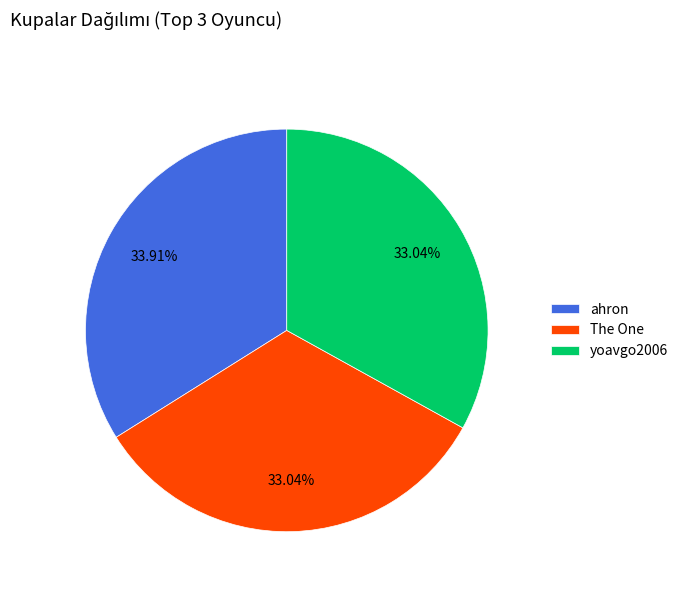

Does any single category account for the majority?

No